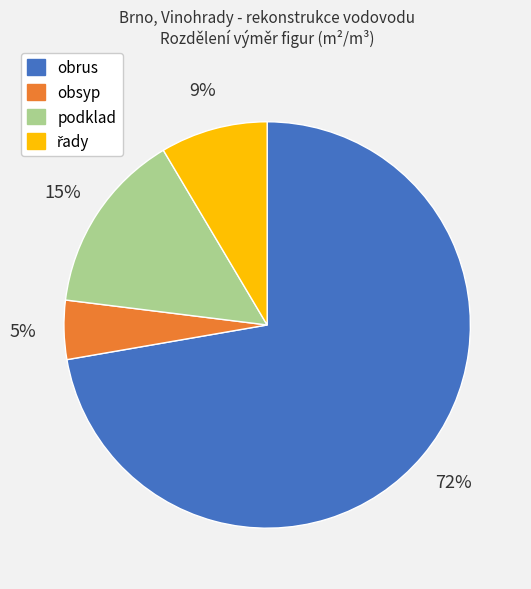

Which category has the smallest portion of the pie?

obsyp